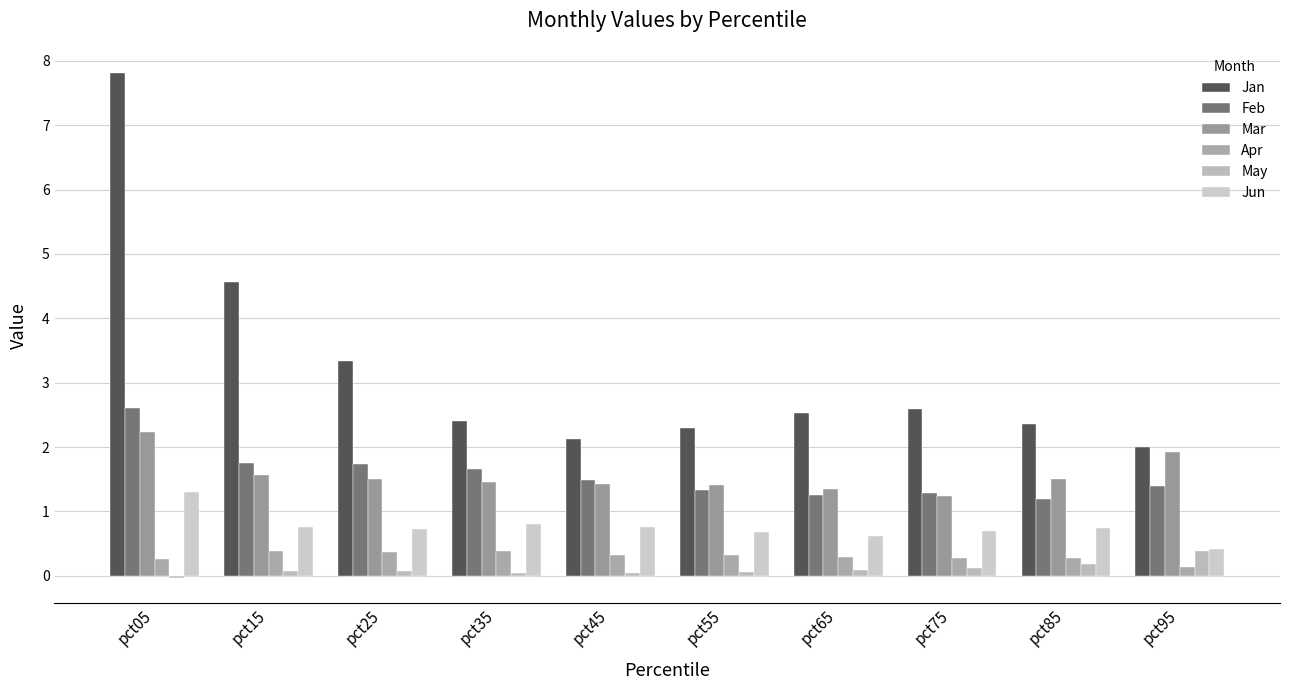

At which category is the sum across all series the highest?

pct05